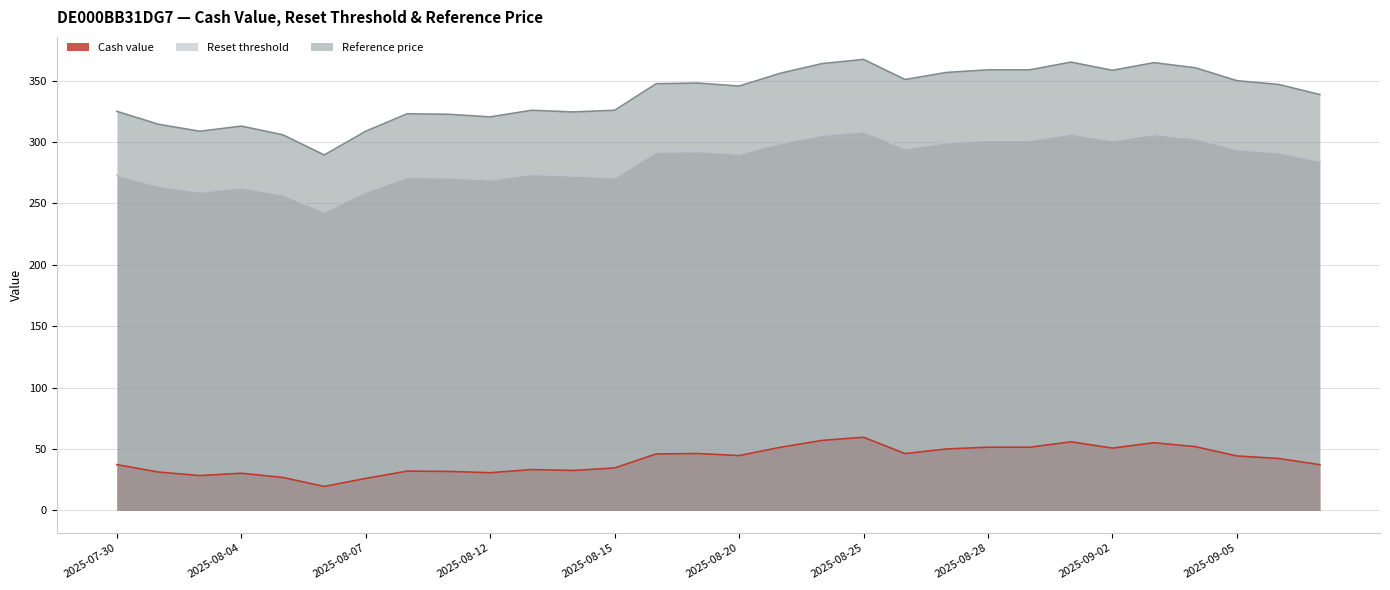

How many data points in Reference price are above 346?

15